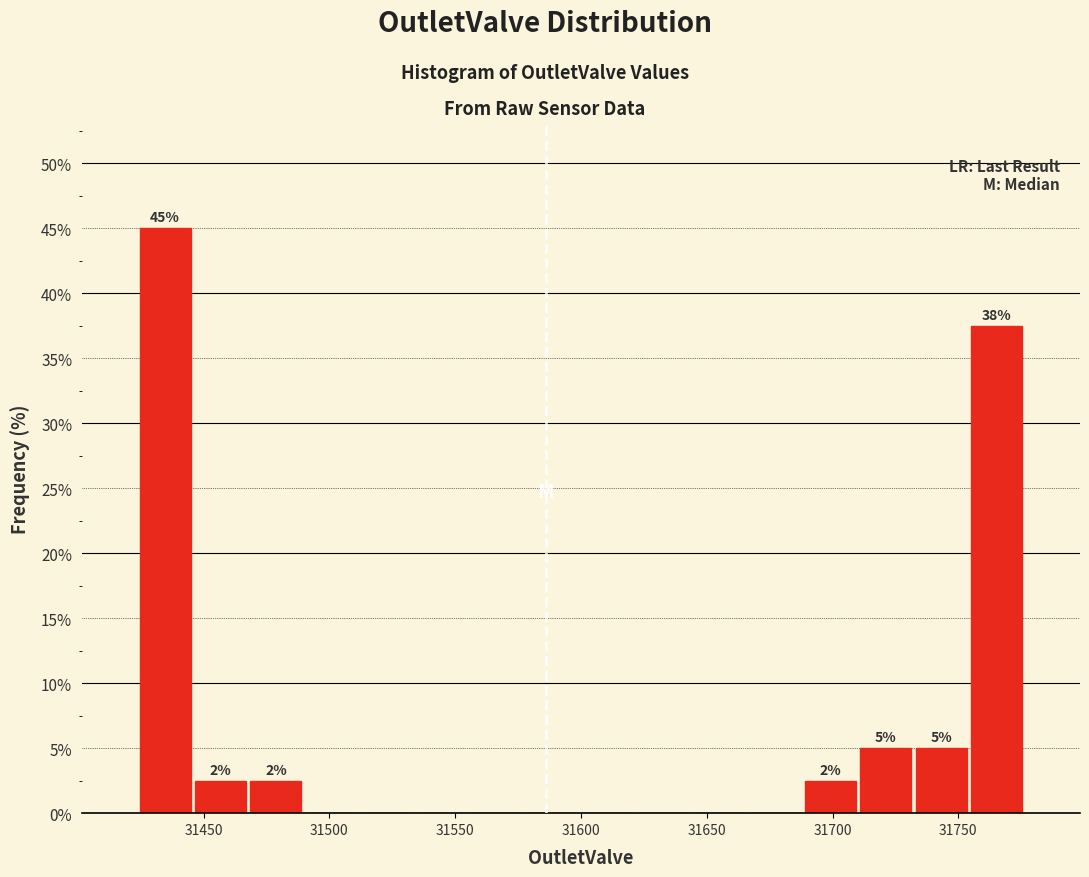

Which range on the x-axis has the tallest bar?

31425 to 31445